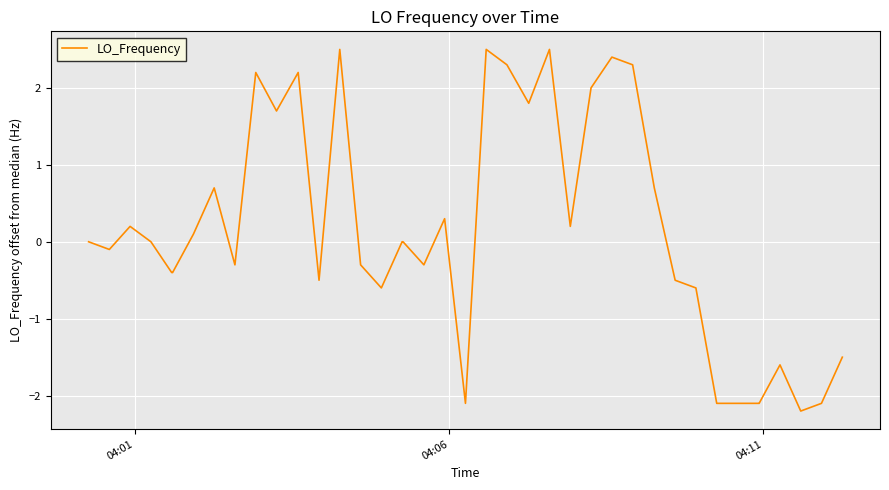

What is the maximum value shown in the chart?

2.5